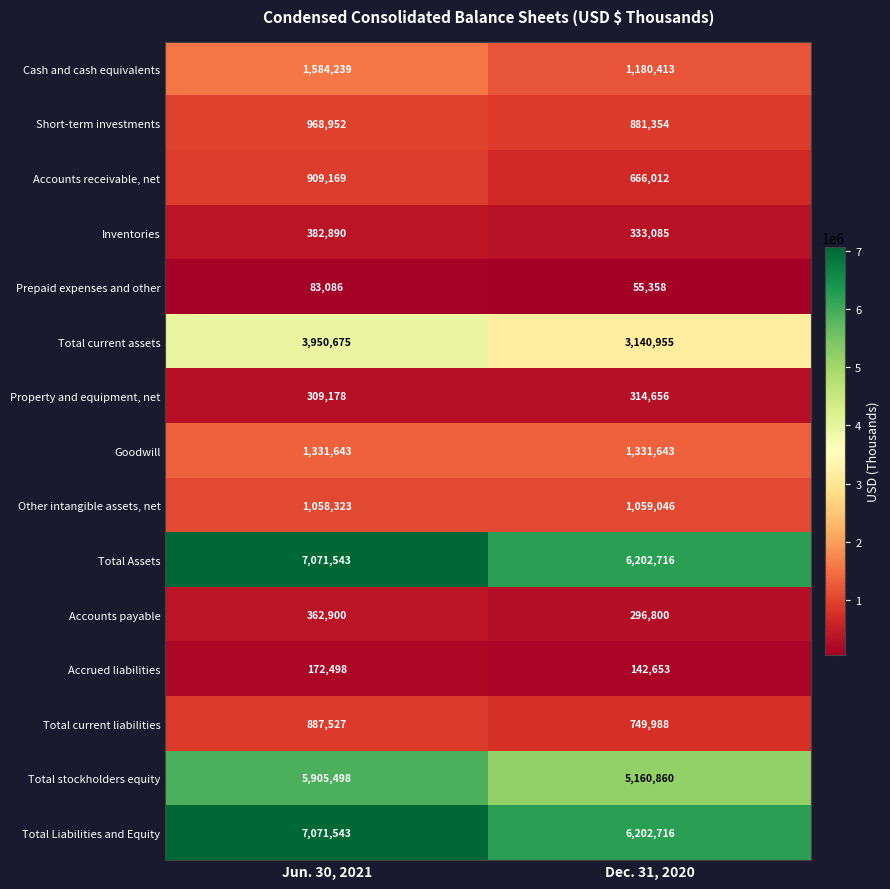

What is the spread (max minus min) of values at Dec. 31, 2020?

6147358